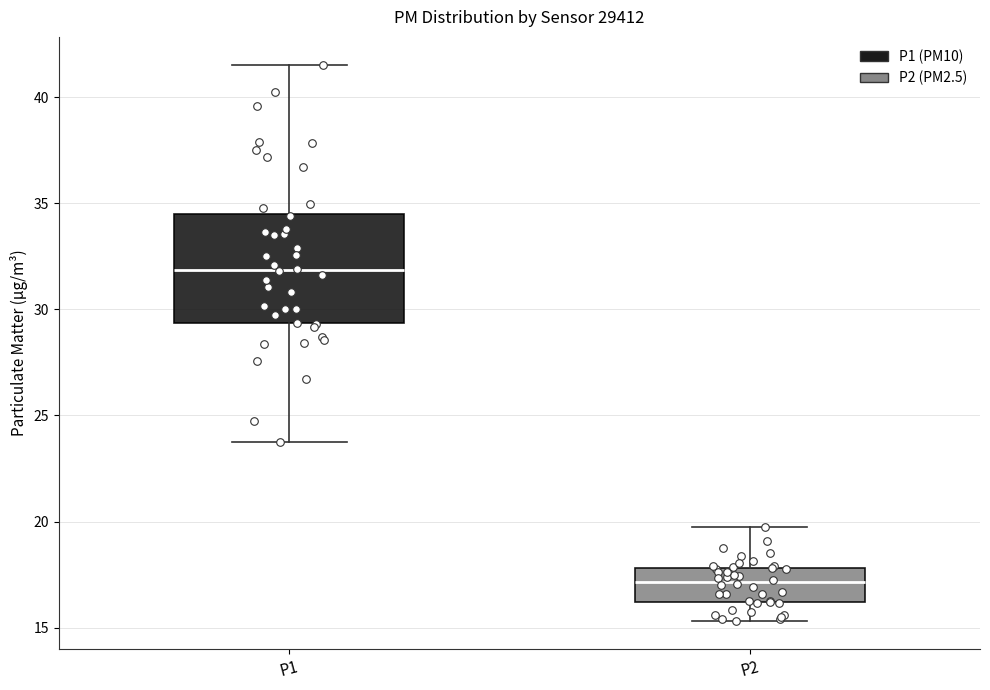

Reading left to right, read every box against the y-axis: the position of its median line, the range the box covers, and the ends of its whiskers. The values are not printed on the chart, so give them approximately, as read against the axis.

P1: median 32.0, box 29.5 to 34.5, whiskers 24.0 to 41.5
P2: median 17.0, box 16.0 to 18.0, whiskers 15.5 to 20.0